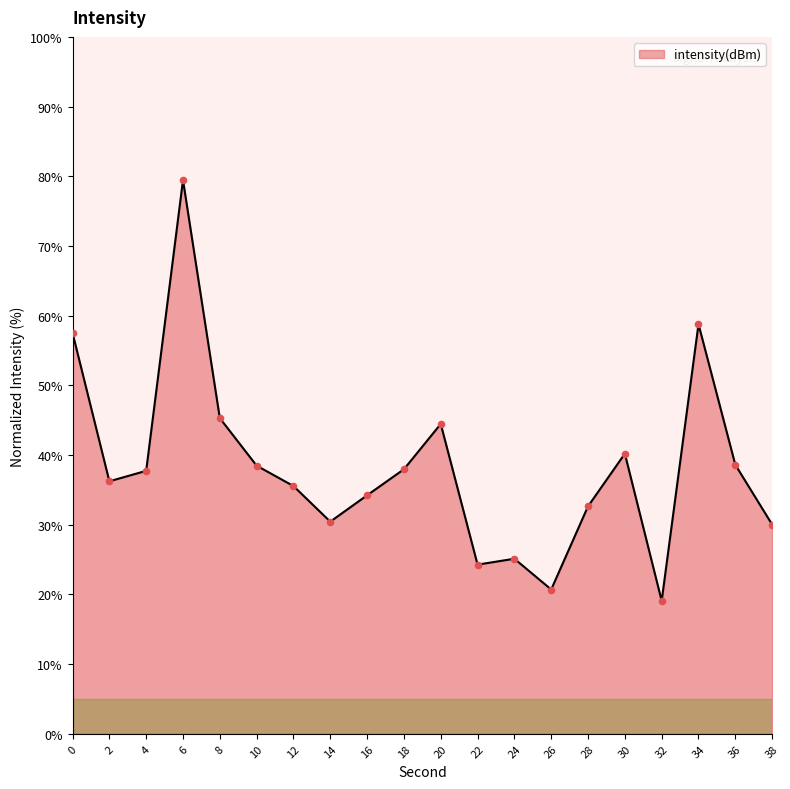

What is the change in value from 28 to 36?

+6.0